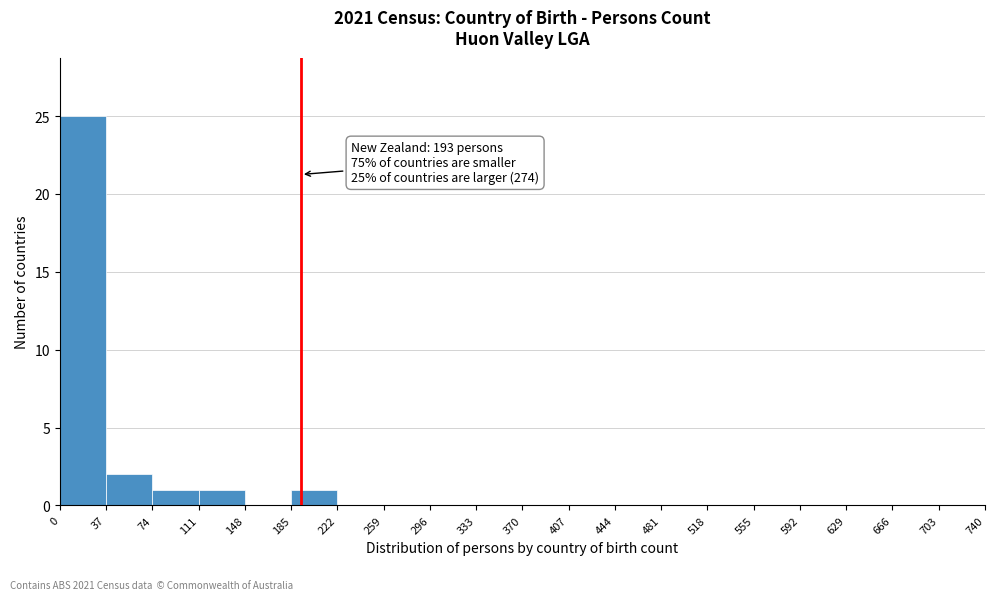

Over which range of the x-axis is the bar tallest?

0 to 37